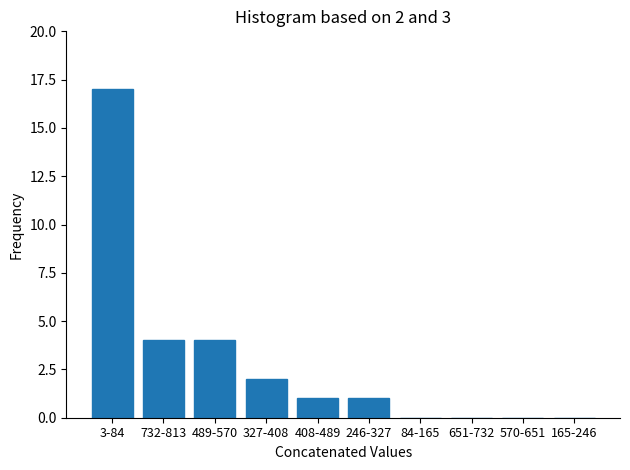

Reading right to left, extract all data points from this chart.

165-246=0	570-651=0	651-732=0	84-165=0	246-327=1	408-489=1	327-408=2	489-570=4	732-813=4	3-84=17